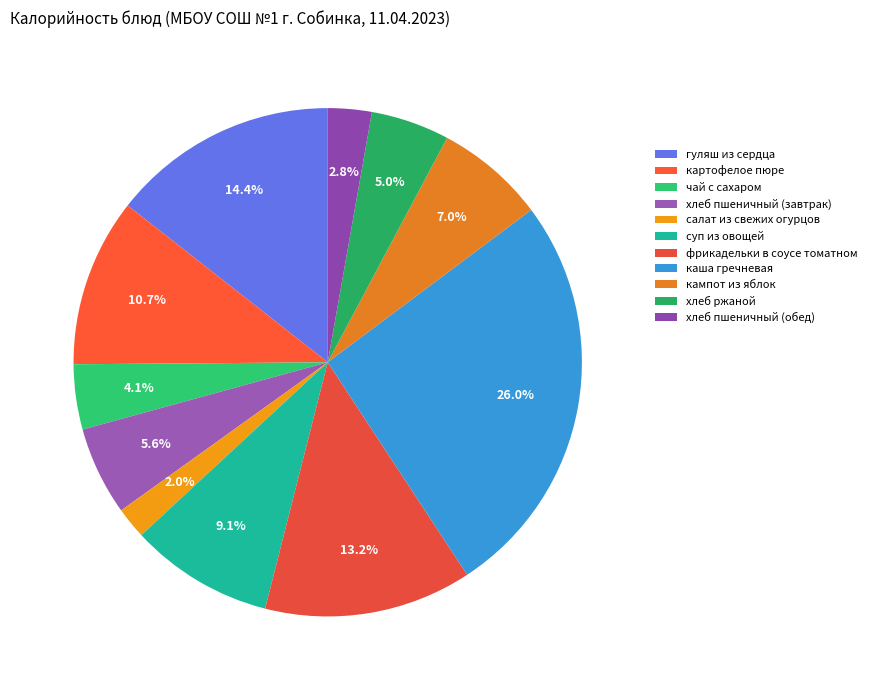

Combined, do чай с сахаром and суп из овощей account for over 50%?

No